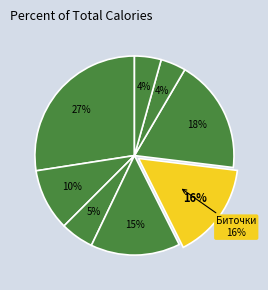

Is it true that Рагу овощное с мясом is 27% of the pie?

True